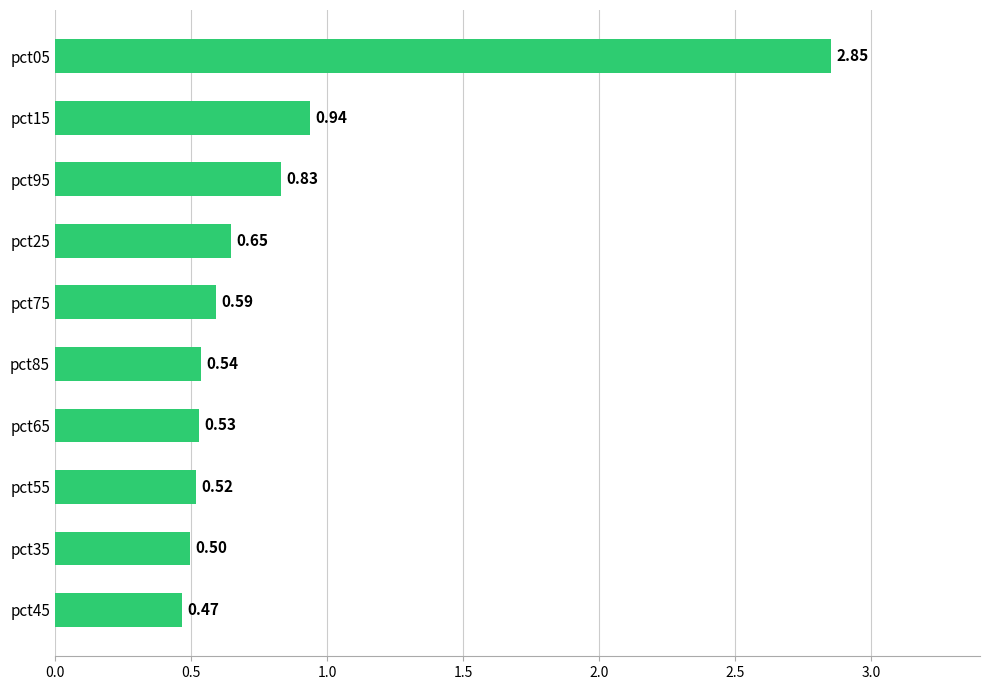

What is the change in value from pct45 to pct95?

+0.4